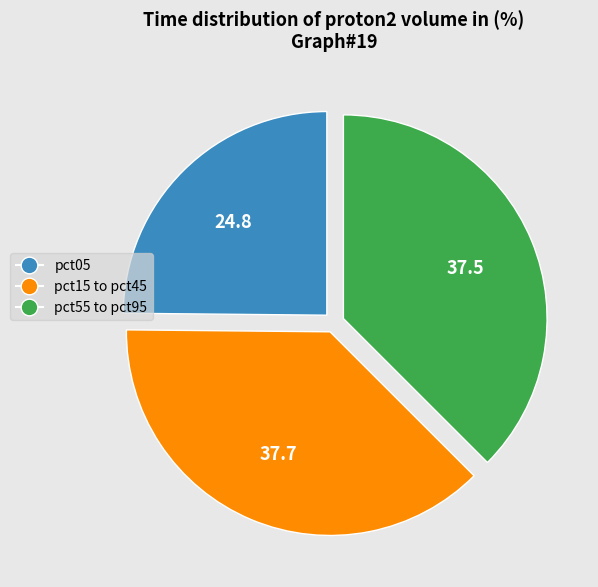

Is there a majority slice in this chart?

No